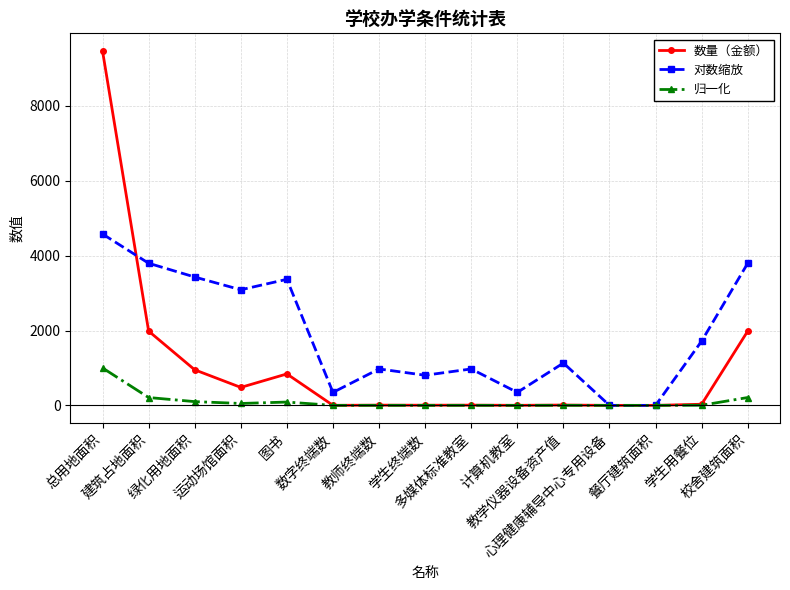

Rank the series by their average value, from lowest to highest.

归一化, 数量（金额）, 对数缩放